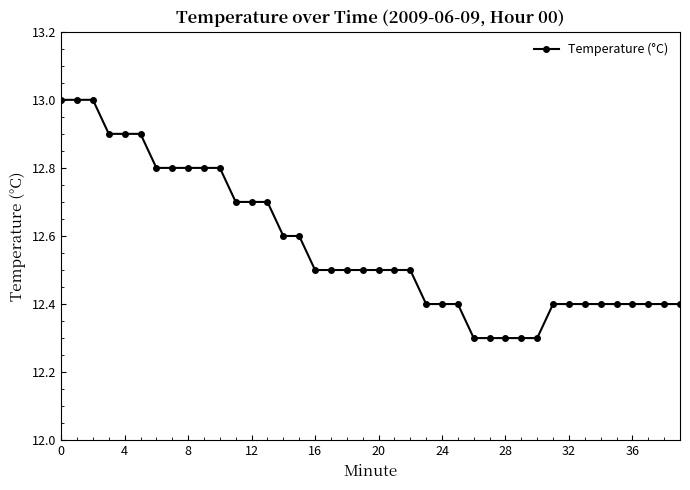

Reading right to left, list all the values displayed in this chart.

12.4	12.4	12.4	12.4	12.4	12.4	12.4	12.4	12.4	12.3	12.3	12.3	12.3	12.3	12.4	12.4	12.4	12.5	12.5	12.5	12.5	12.5	12.5	12.5	12.6	12.6	12.7	12.7	12.7	12.8	12.8	12.8	12.8	12.8	12.9	12.9	12.9	13.0	13.0	13.0